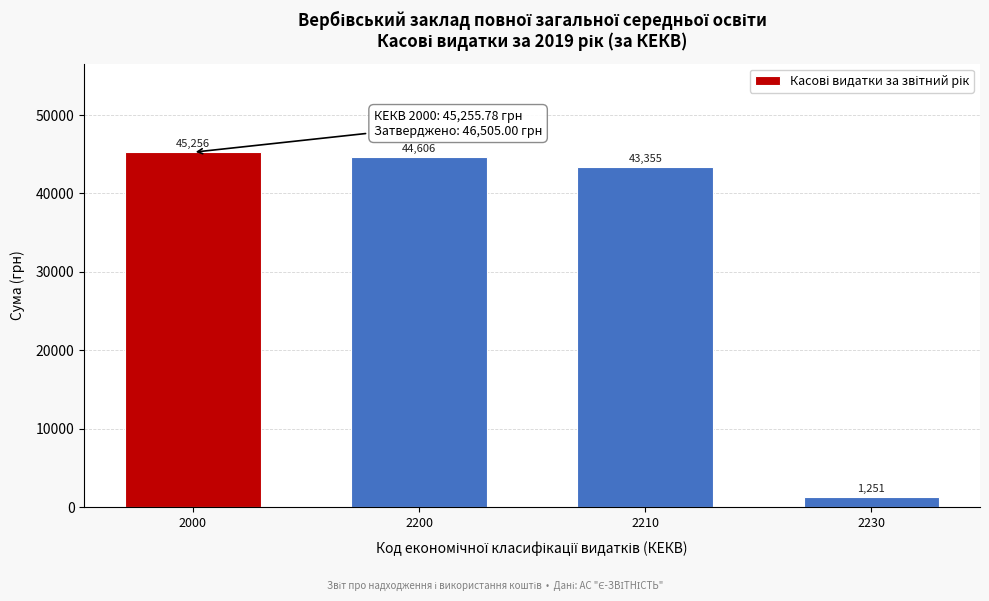

What is the difference between the values at 2230 and 2200?

43355.0